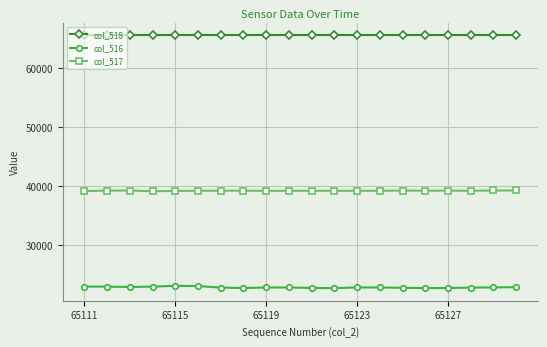

What is the average value of the col_516 series?

22887